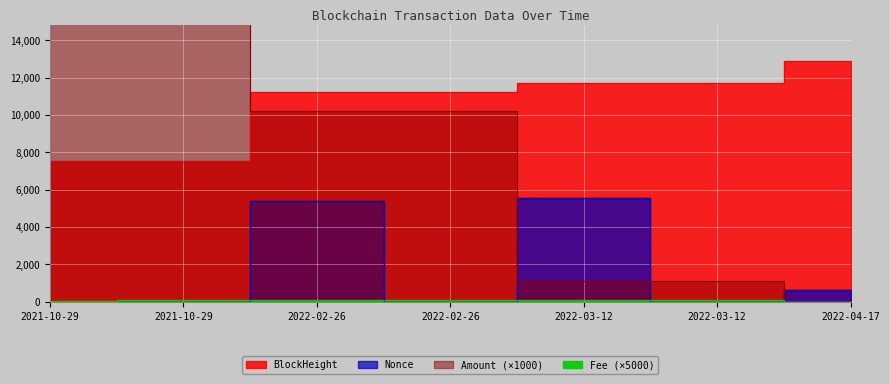

True or false: Fee has a value of 5.0 at 2022-04-17.

True